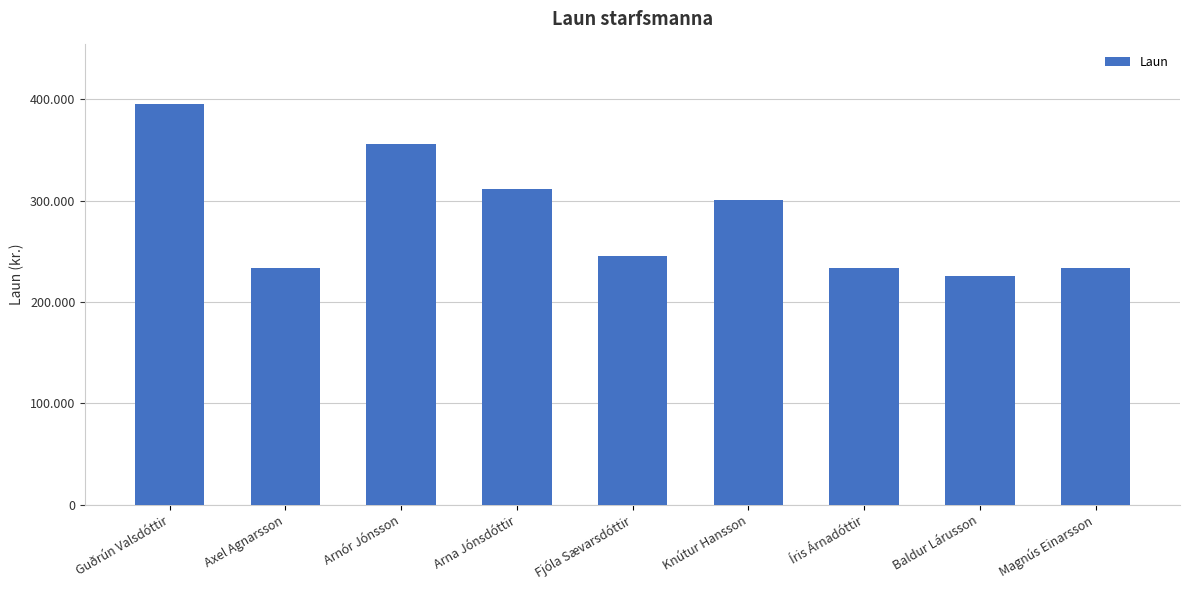

Between Arnór Jónsson and Baldur Lárusson, which is larger?

Arnór Jónsson